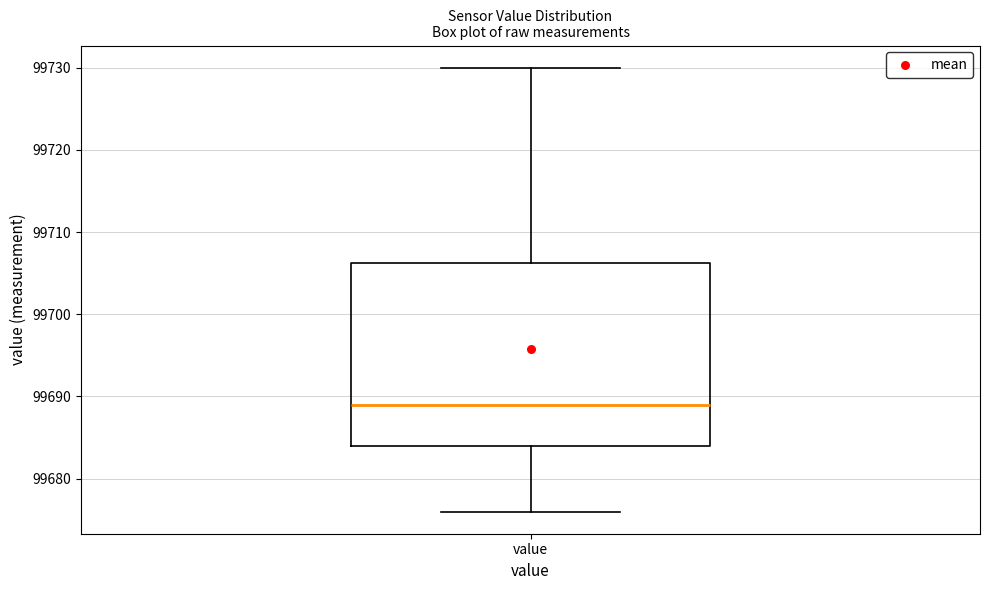

Transcribe this box plot: give where the median line is, the range the box spans, and where the two whiskers end, as read against the y-axis. The values are not printed on the chart, so give them approximately, as read against the axis.

median 99689, box 99684 to 99706, whiskers 99676 to 99730